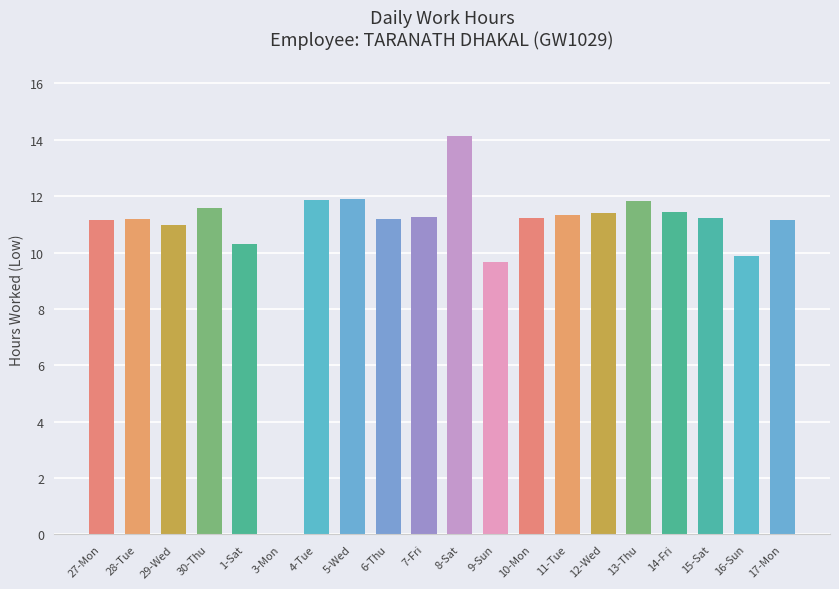

Read the value at 6-Thu.

11.2